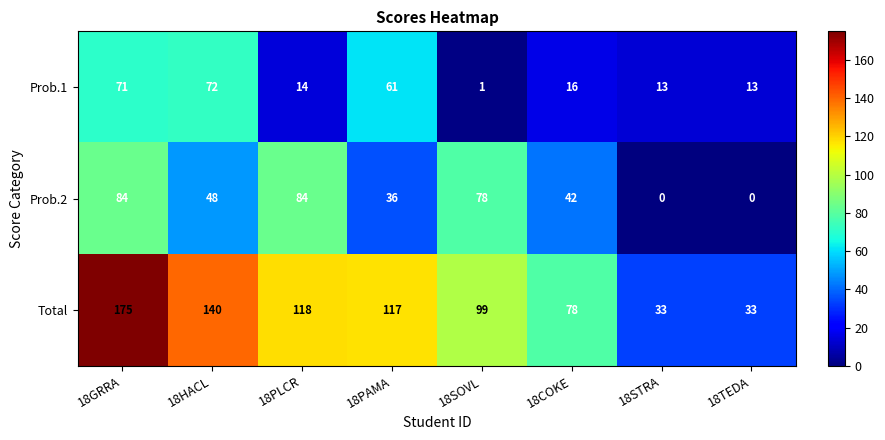

What is the maximum value shown in the chart?

175